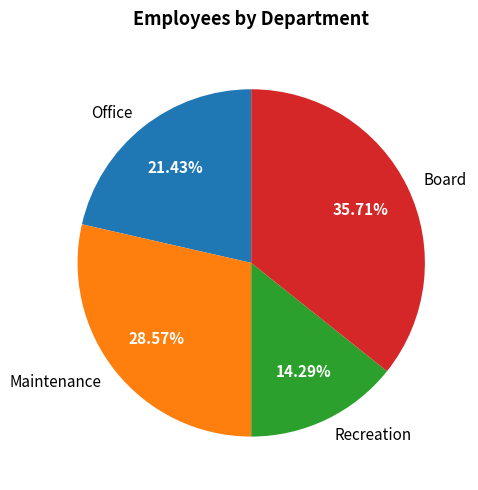

Is it true that Office is 21% of the pie?

True